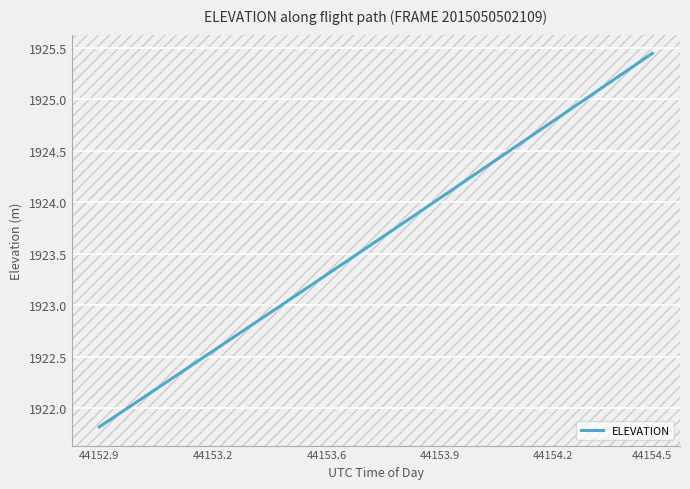

What is the difference between the maximum and minimum values?

3.6